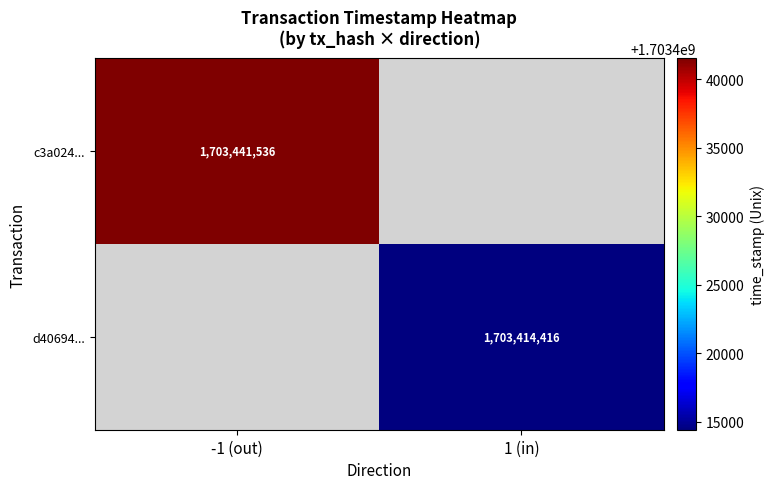

True or false: c3a024... has a value of 1703441536 at -1 (out).

True